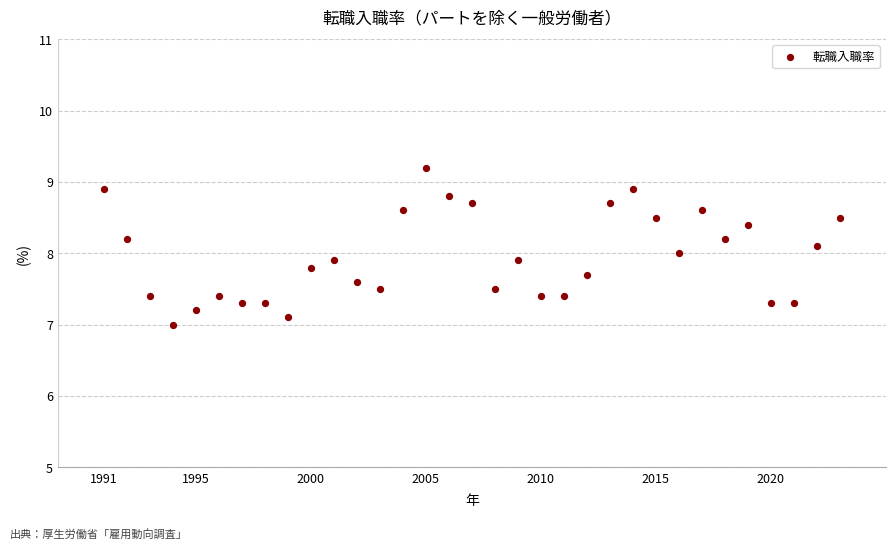

What is the range of X values (max minus min)?

32.0